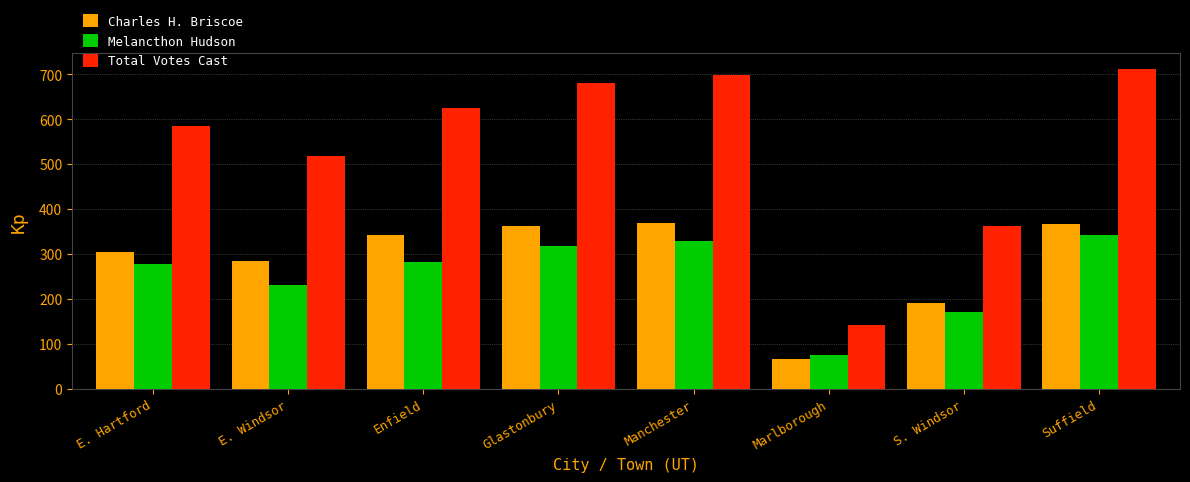

Which series has the widest spread of values?

Total Votes Cast